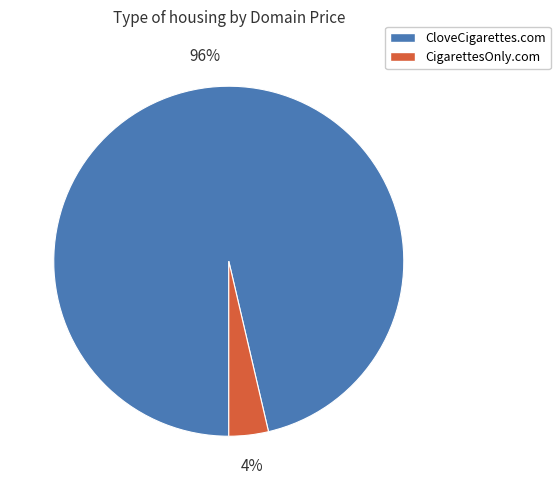

Which has a higher value, CloveCigarettes.com or CigarettesOnly.com?

CloveCigarettes.com